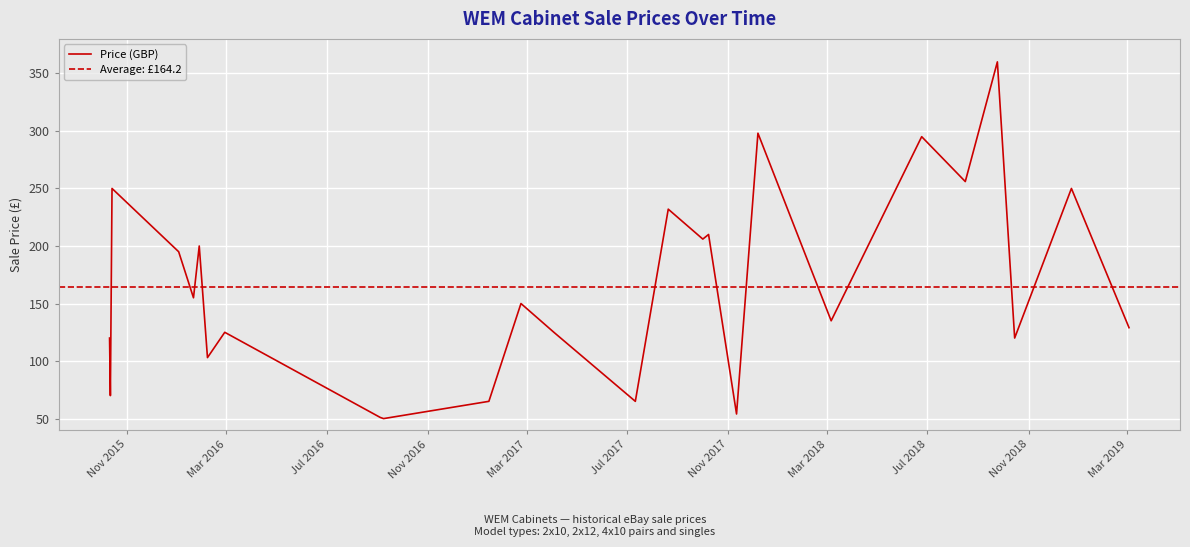

What is the maximum value for Price (GBP)?

360